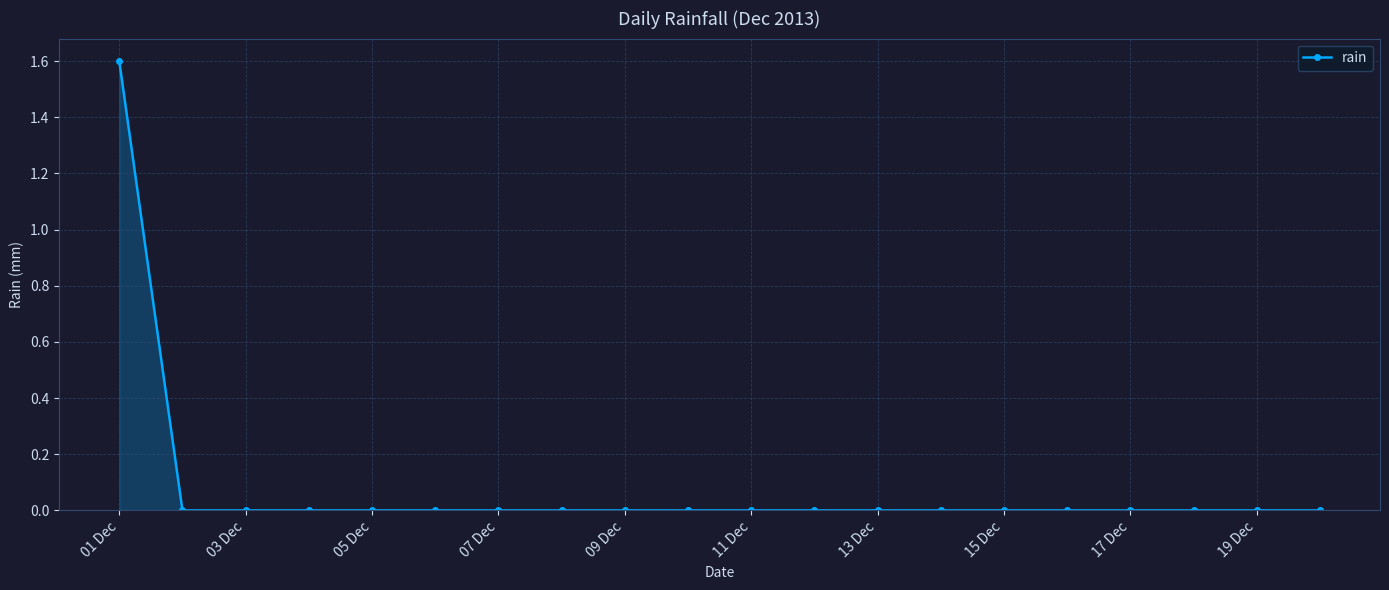

Count the number of data series in this chart.

1